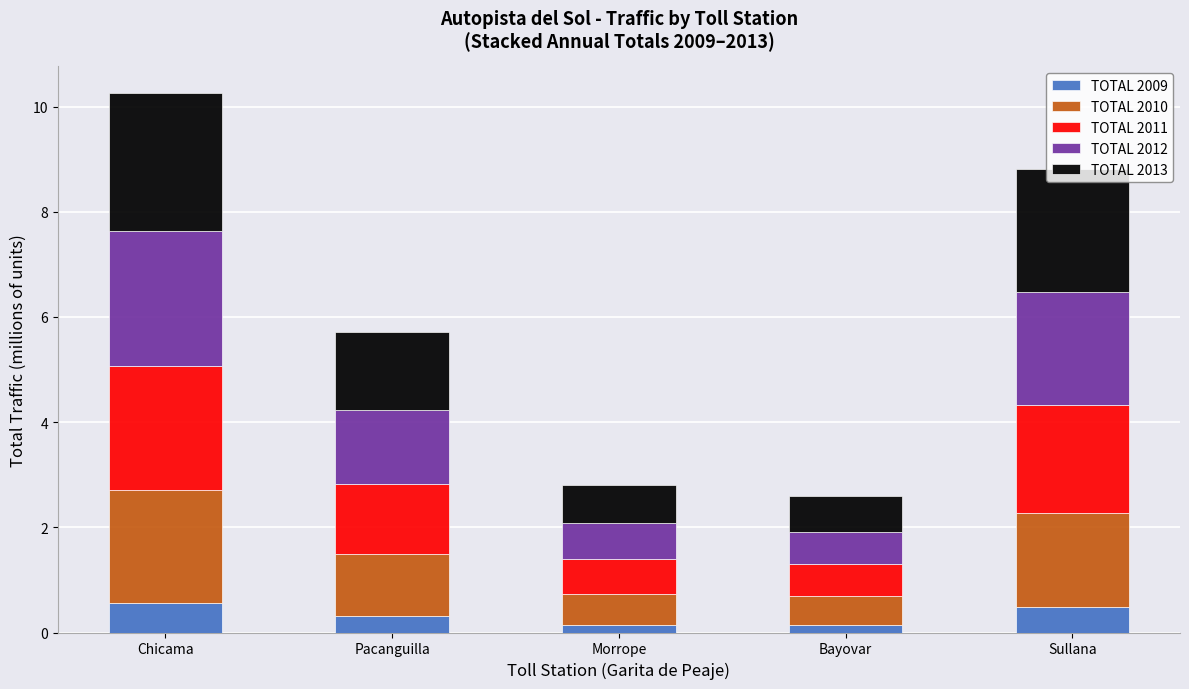

What is the difference between the maximum and minimum values in the TOTAL 2009 series?

0.4